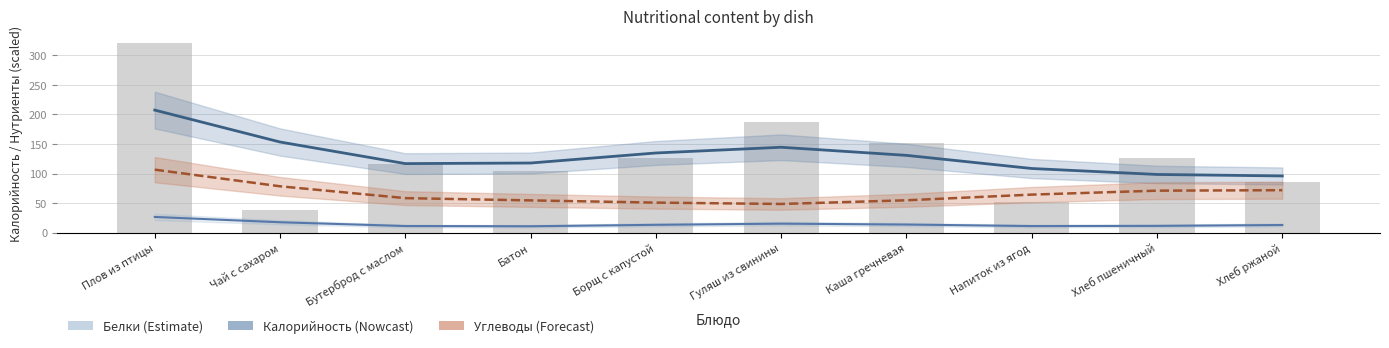

True or false: Углеводы (scaled) has a value of 71.1 at Хлеб пшеничный.

True